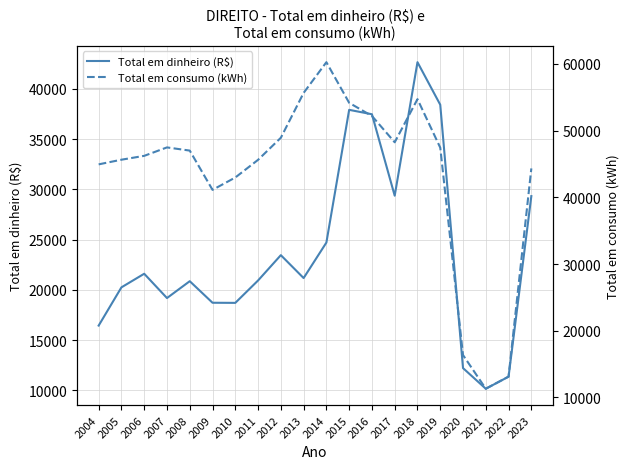

Count the number of categories in the chart.

20